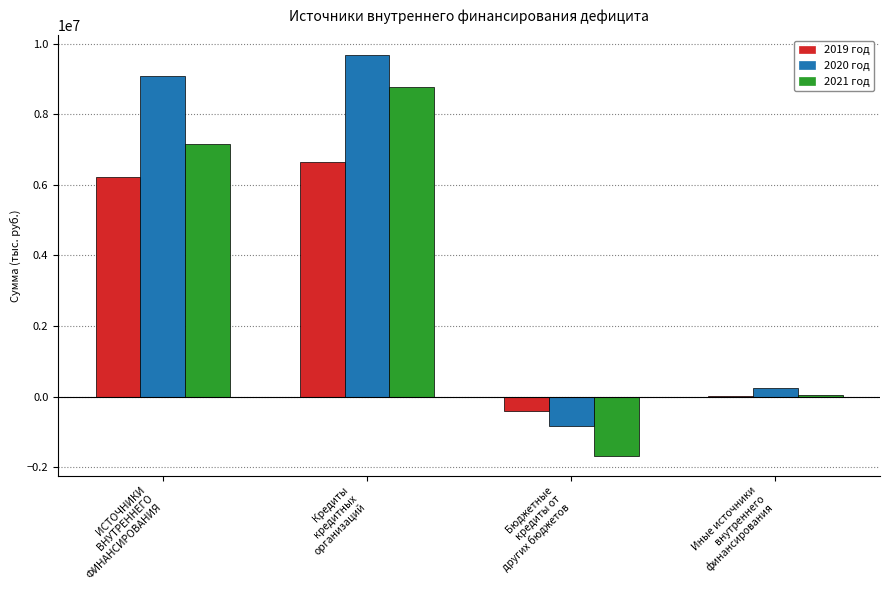

Read the 2020 год value at Бюджетные
кредиты от
других бюджетов.

-836680.7